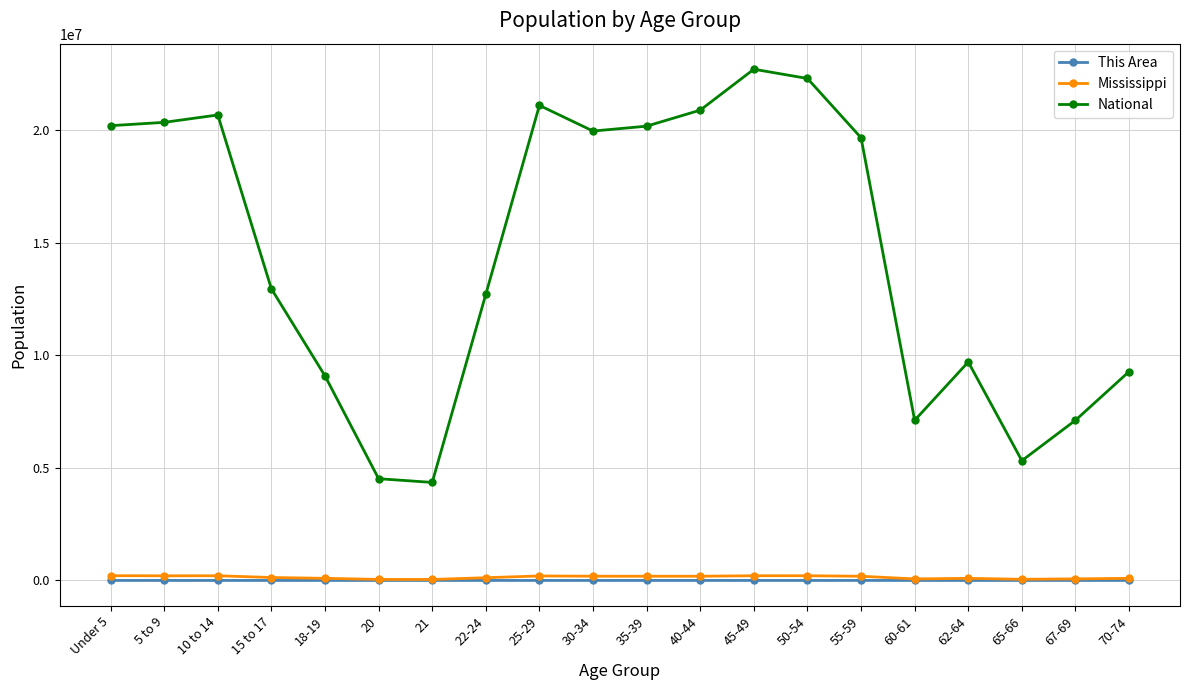

Which series has the widest spread of values?

National